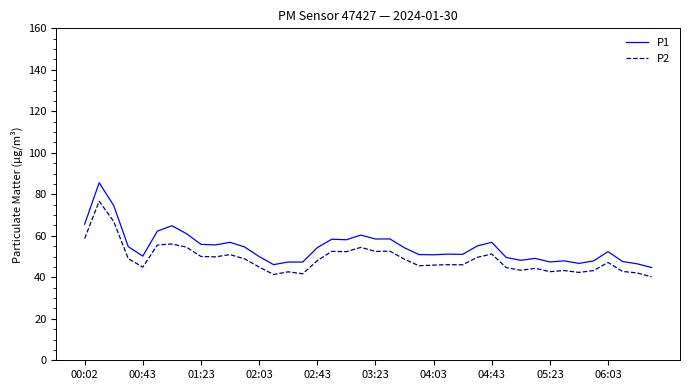

List the series in order of their peak value, highest first.

P1, P2